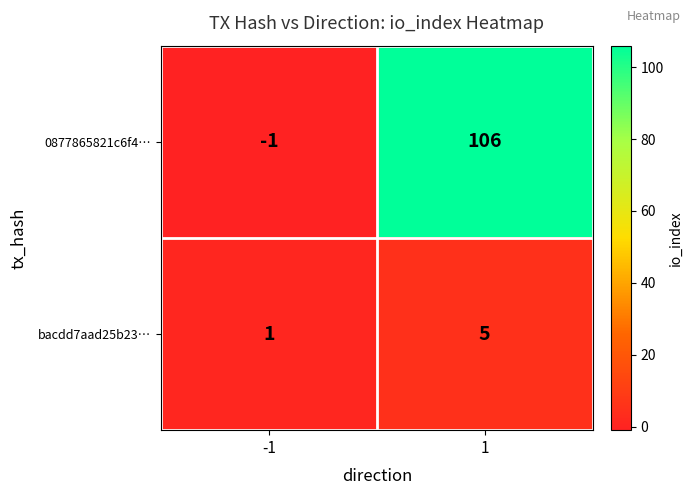

At which category is the sum across all series the highest?

1